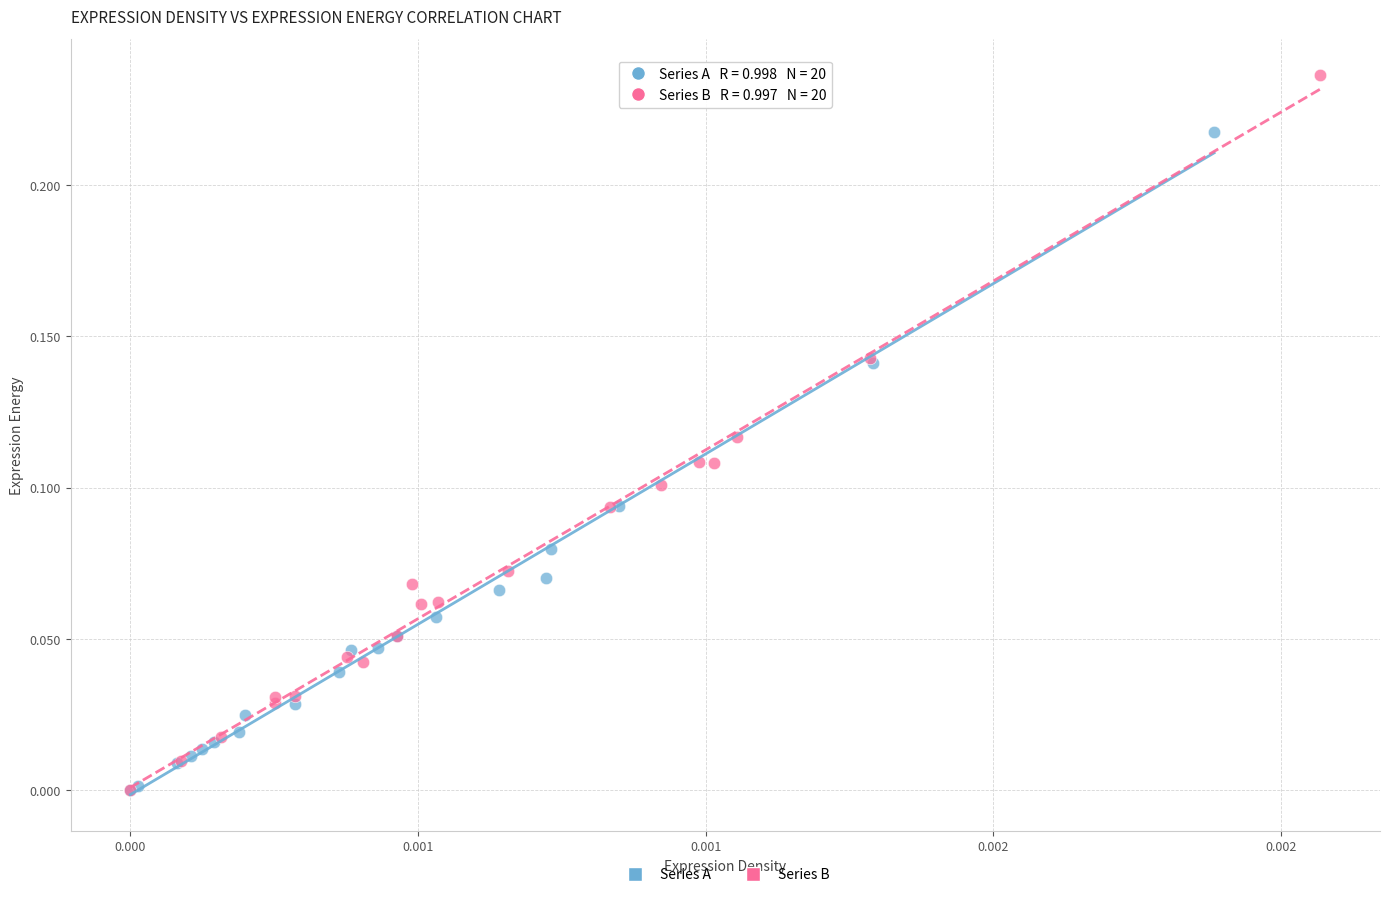

Which series has the largest Y range (max minus min)?

Series B